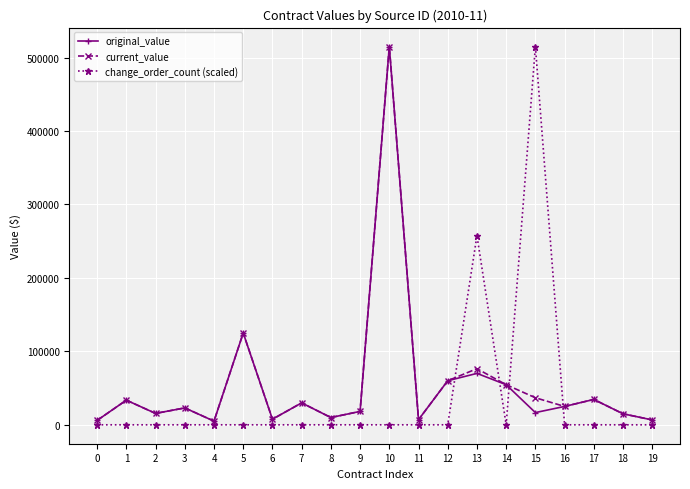

Is the value of original_value at 6 greater than the value of current_value at 14?

No